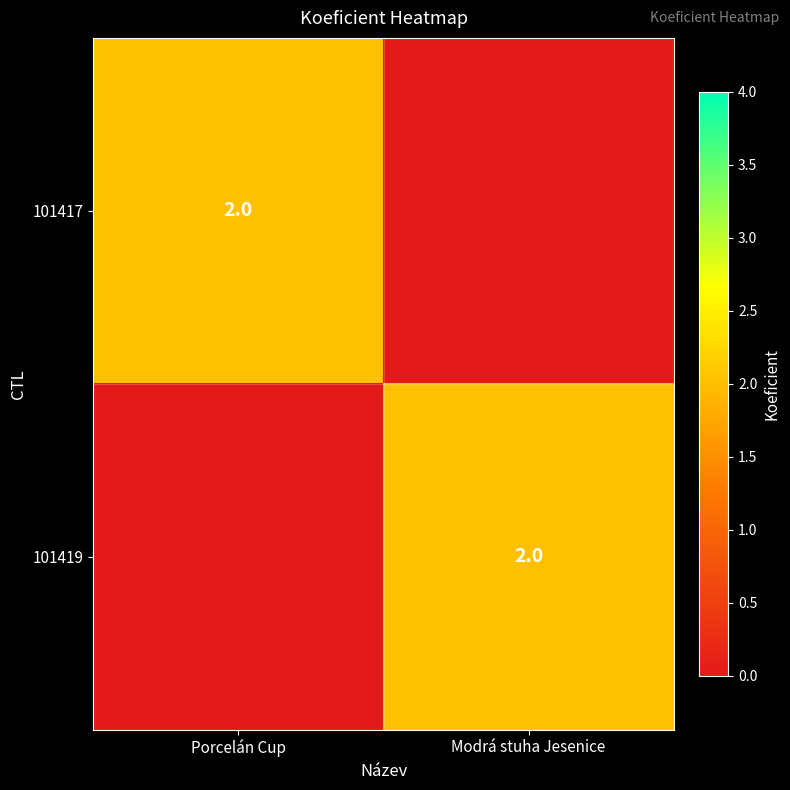

The 101419 series shows 3 at Modrá stuha Jesenice. True or false?

False